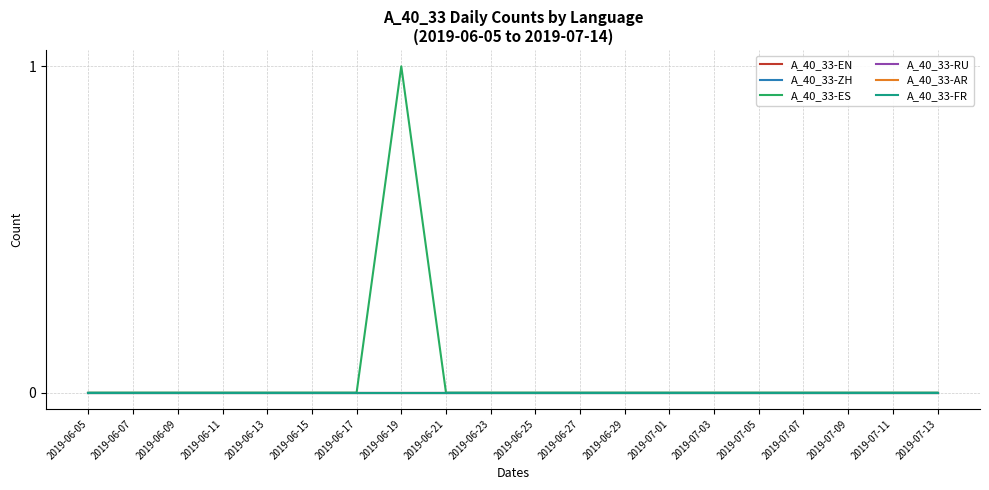

Rank the series by their maximum value, from highest to lowest.

A_40_33-ES, A_40_33-EN, A_40_33-ZH, A_40_33-RU, A_40_33-AR, A_40_33-FR